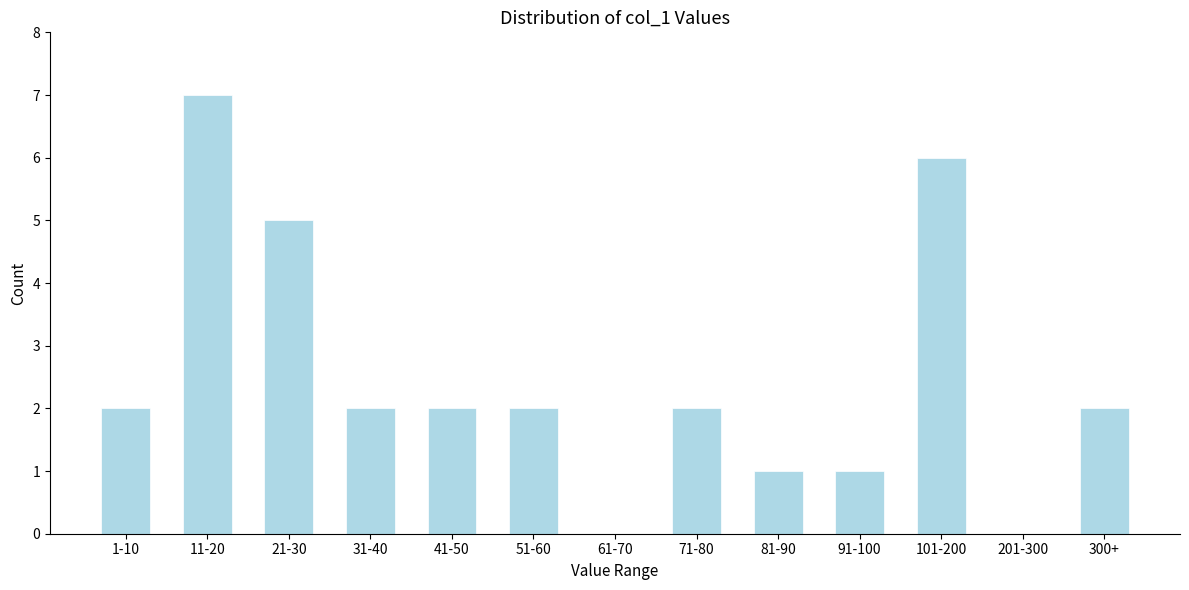

Reading right to left, what are all the values shown in this chart?

300+=2	201-300=0	101-200=6	91-100=1	81-90=1	71-80=2	61-70=0	51-60=2	41-50=2	31-40=2	21-30=5	11-20=7	1-10=2